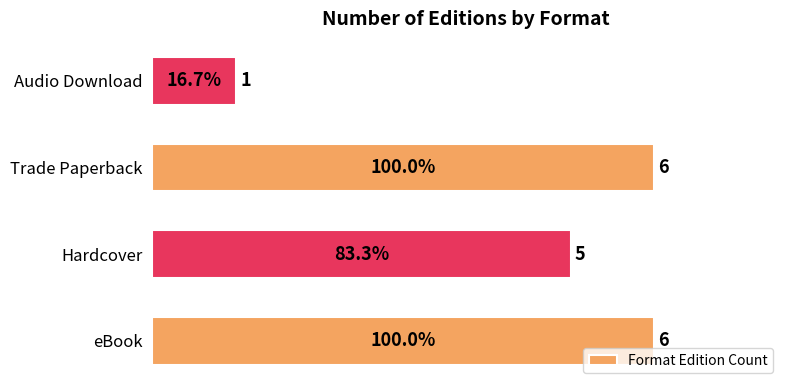

Read the value at Hardcover.

5